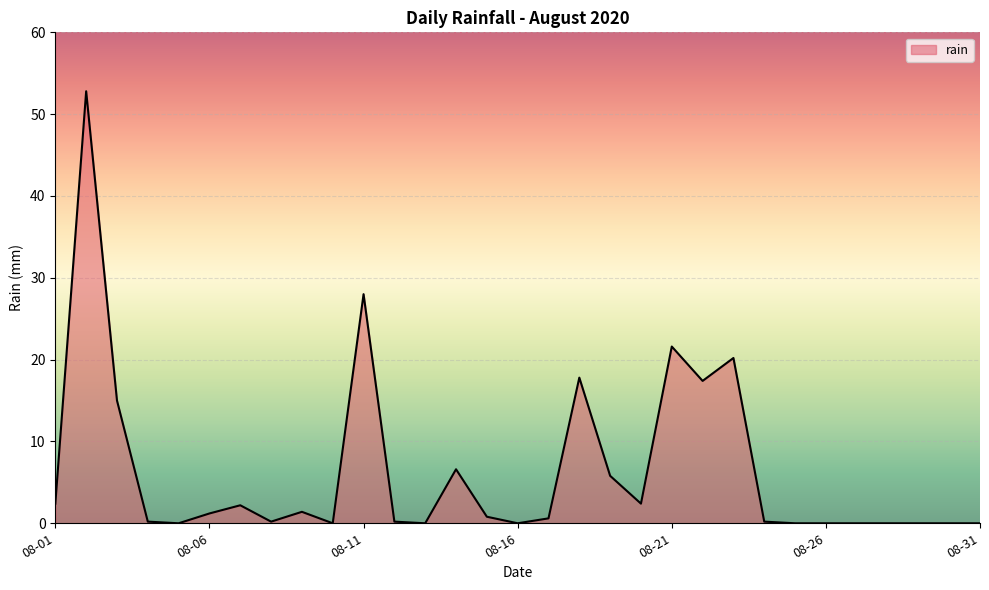

What is the greatest value displayed?

52.8